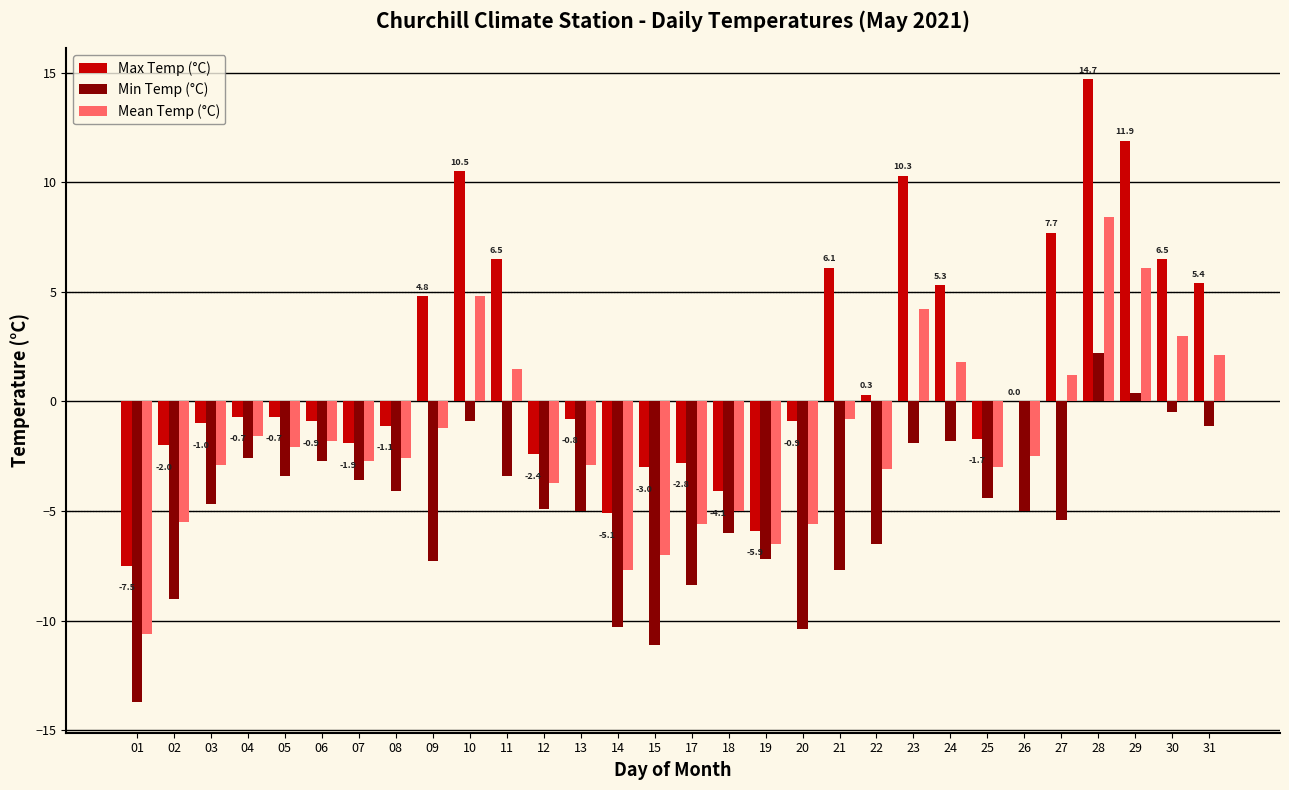

What value does the Min Temp (°C) series have at 27?

-5.4